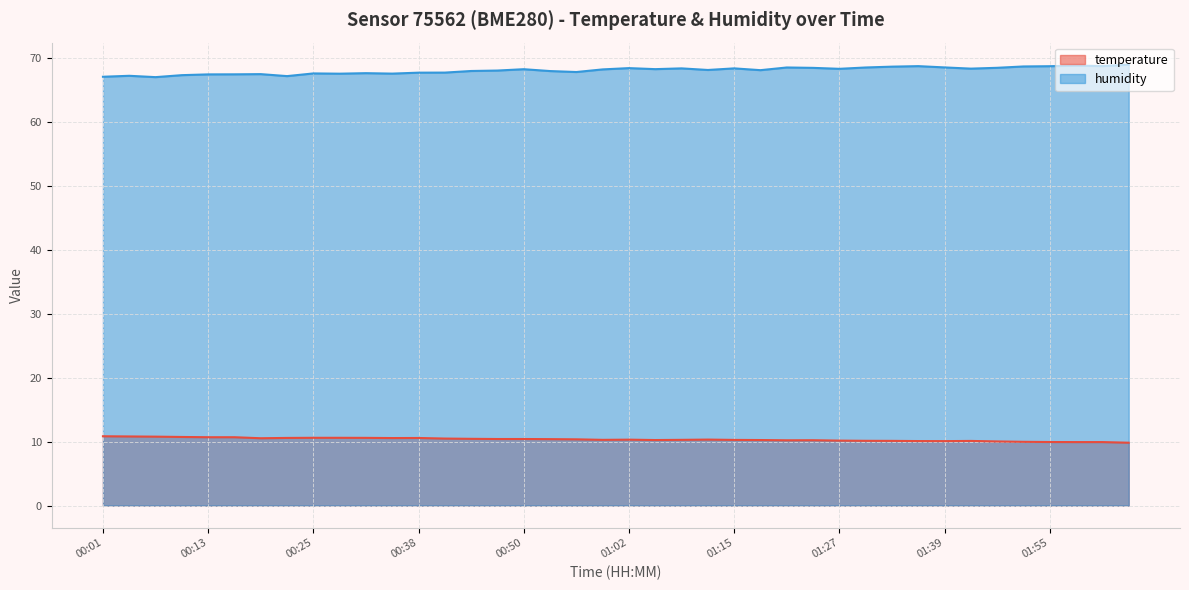

At which category does the chart reach its peak across all series?

02:04